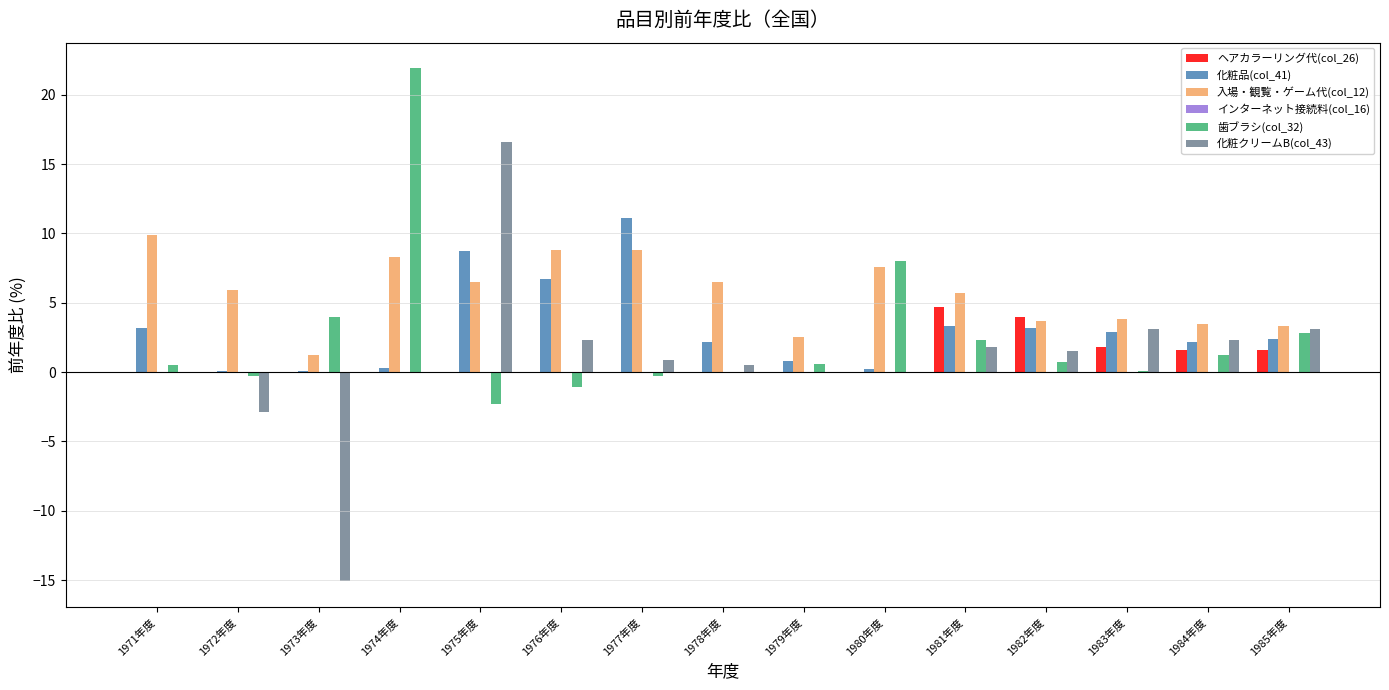

True or false: 化粧クリームB(col_43) has a value of 0.0 at 1979年度.

True